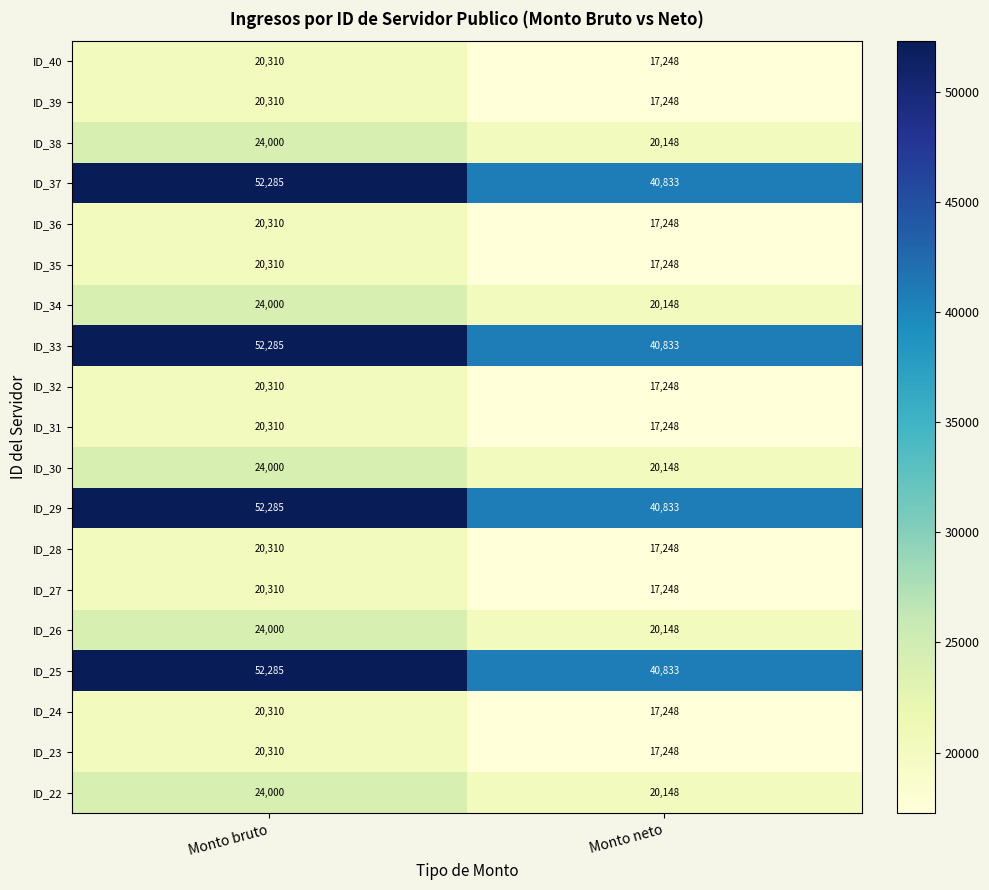

What is the minimum value shown in the chart?

17248